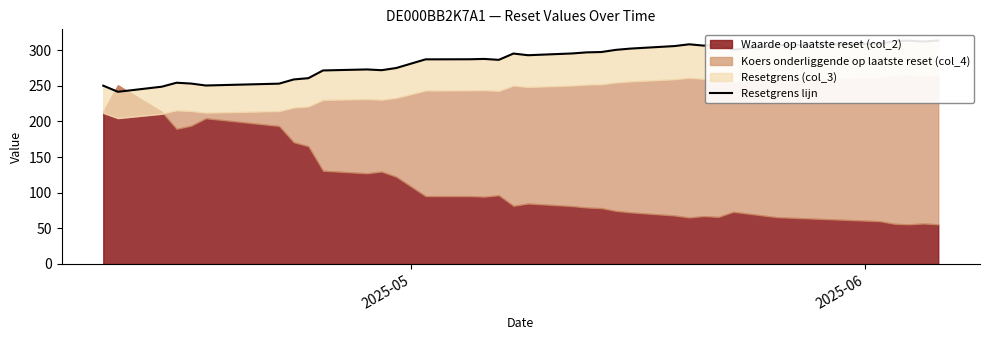

Reading left to right, extract all data points from this chart.

250.2	241.5	248.7	254.3	253.1	250.4	253.0	258.9	260.7	271.5	272.9	271.9	274.9	287.1	287.2	287.7	286.4	295.2	292.9	295.4	296.9	297.4	300.4	302.2	305.7	308.2	306.3	307.5	300.7	306.8	308.9	312.7	313.3	312.1	313.5